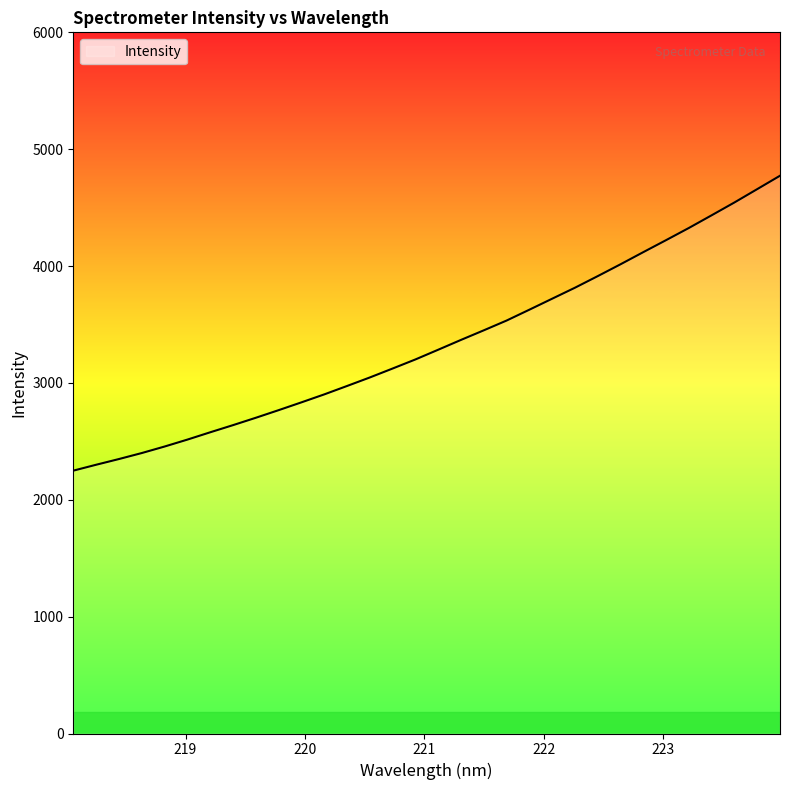

What is the difference between the maximum and minimum values?

2523.6